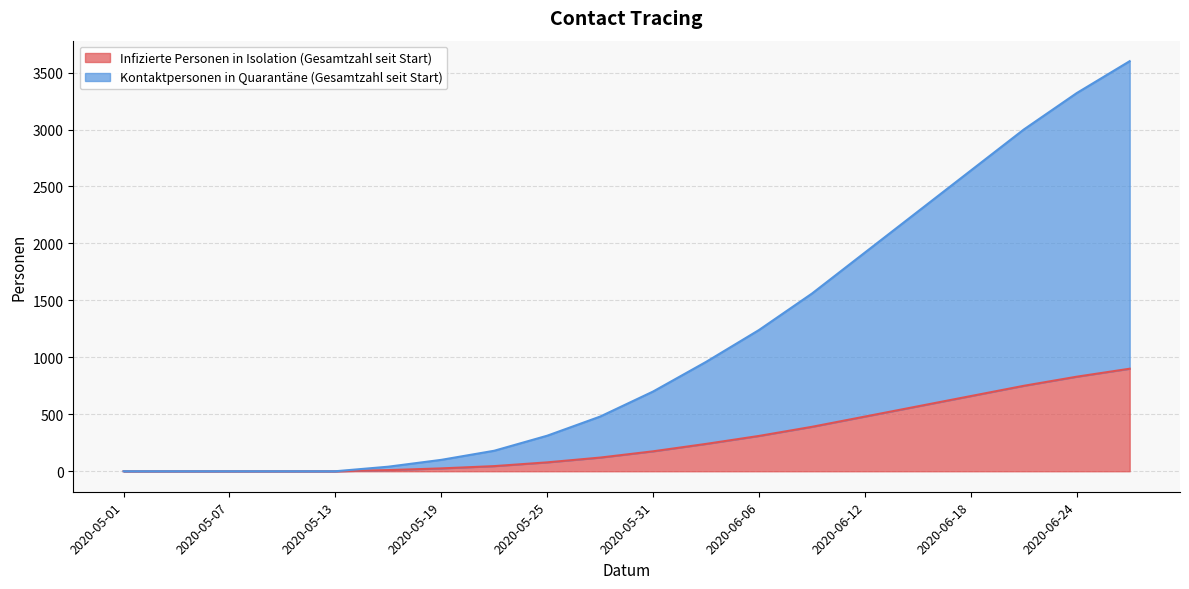

How many positive values does the Kontaktpersonen in Quarantäne (Gesamtzahl seit Start) series have?

15